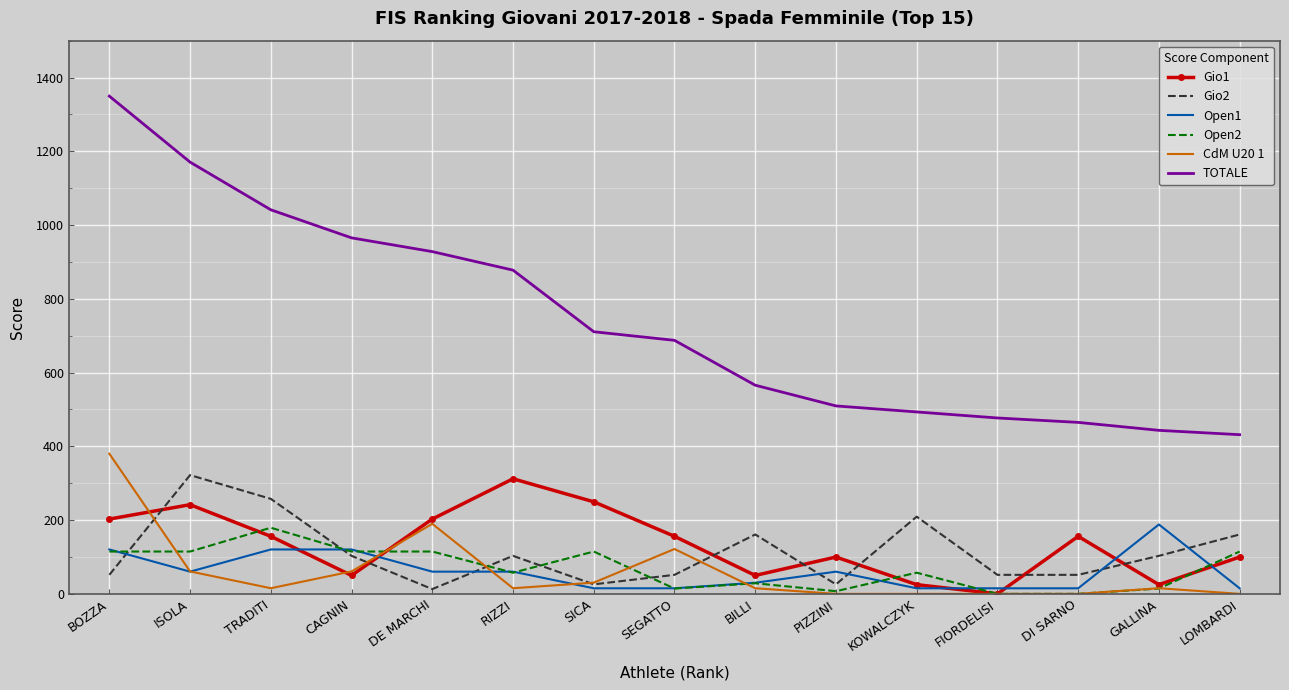

At which label does CdM U20 1 first exceed 15?

BOZZA